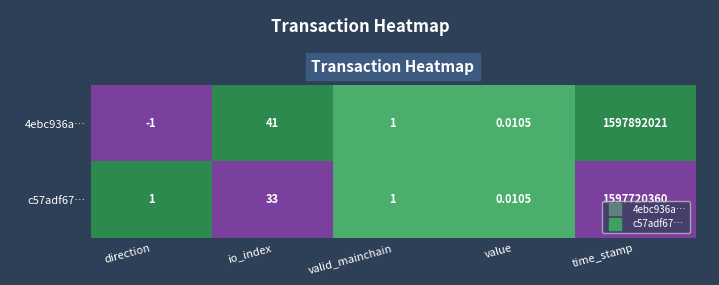

Where is c57adf67… nearest to the value 798860180?

io_index